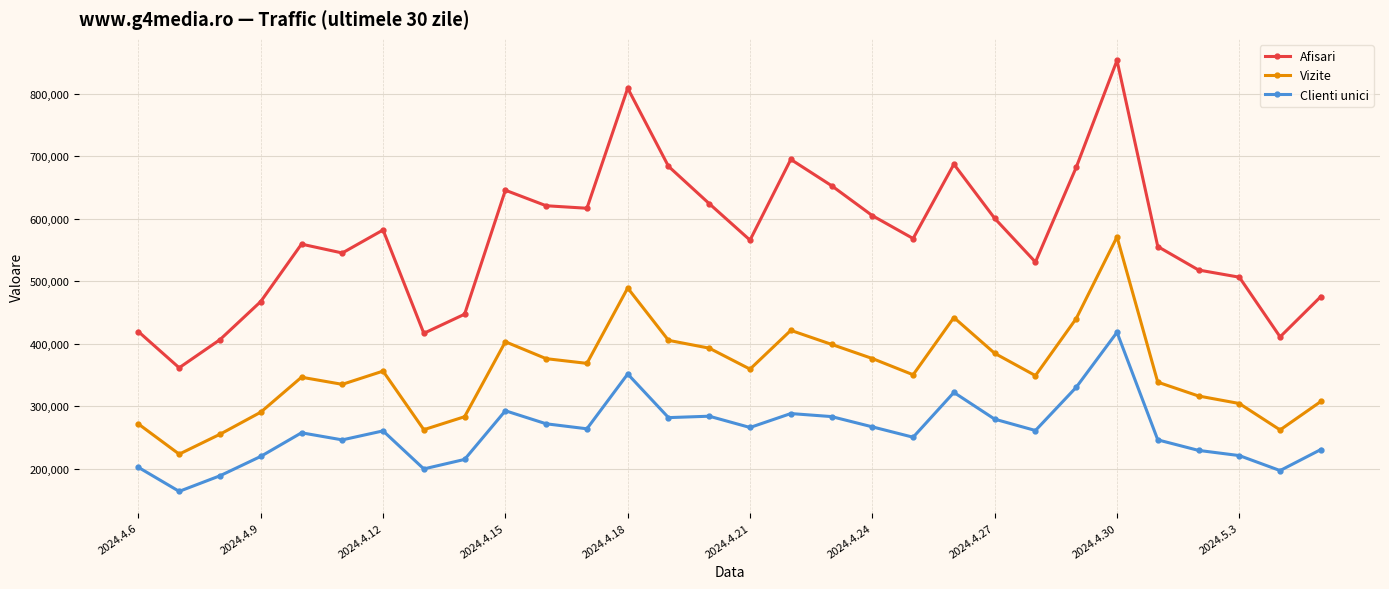

In Afisari, how many points are higher than both neighbors (excluding endpoints)?

7